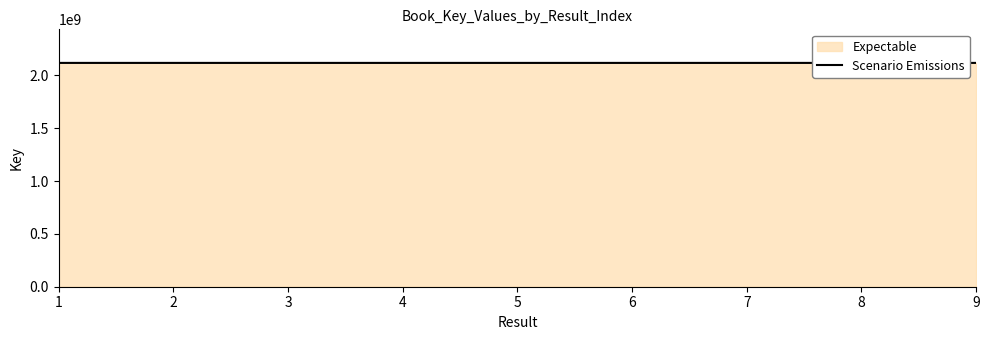

The value at 4 is 2117888914. True or false?

True